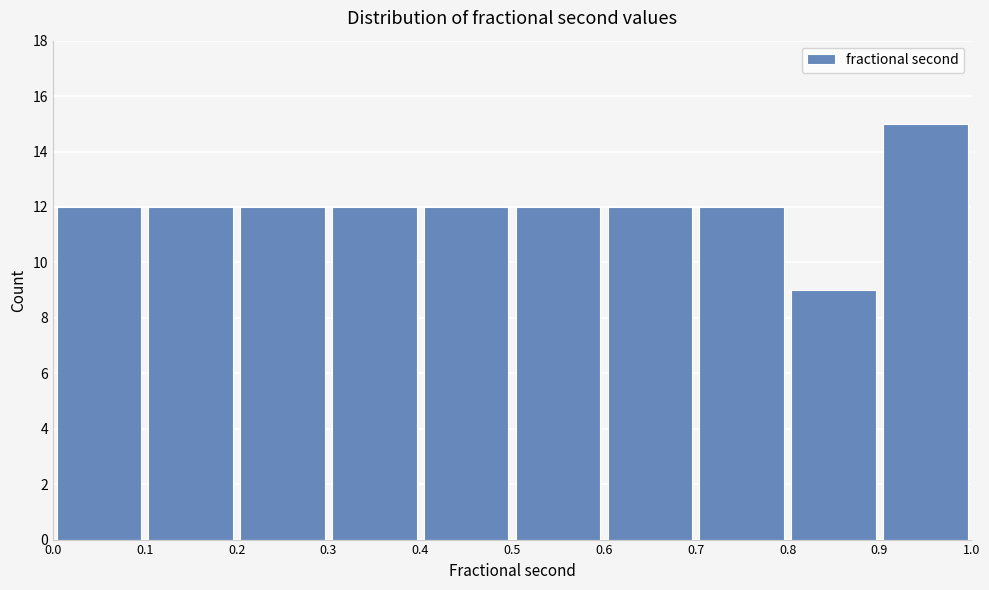

What is the height of the bar covering 0.7 to 0.8 on the x-axis? The values are not printed on the chart, so give them approximately, as read against the axis.

12